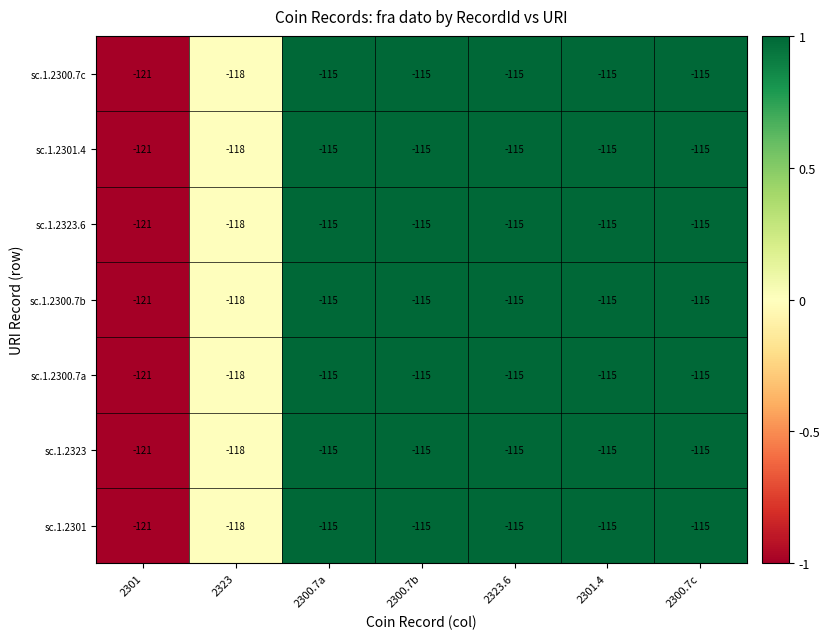

True or false: sc.1.2323 has a value of -25 at 2301.

False